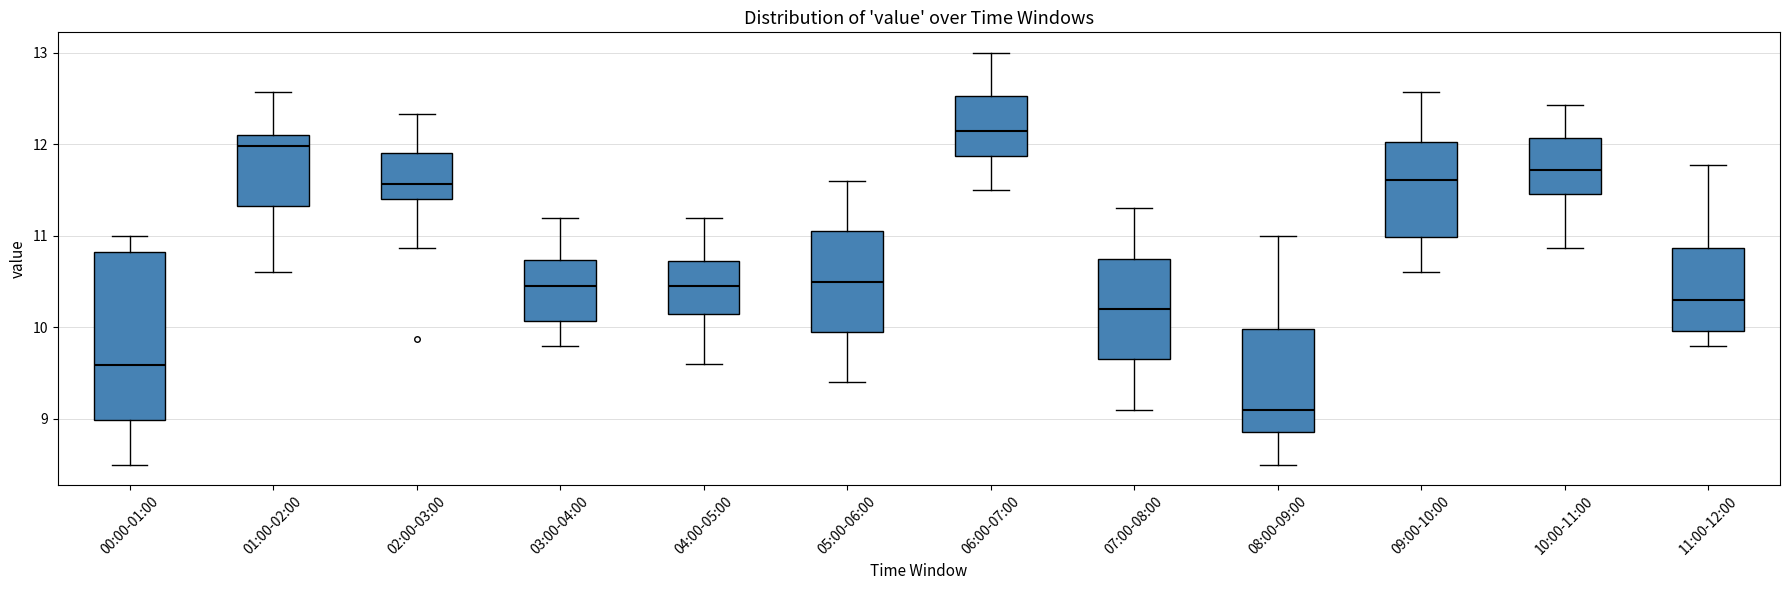

Which box's median line is the highest?

06:00-07:00